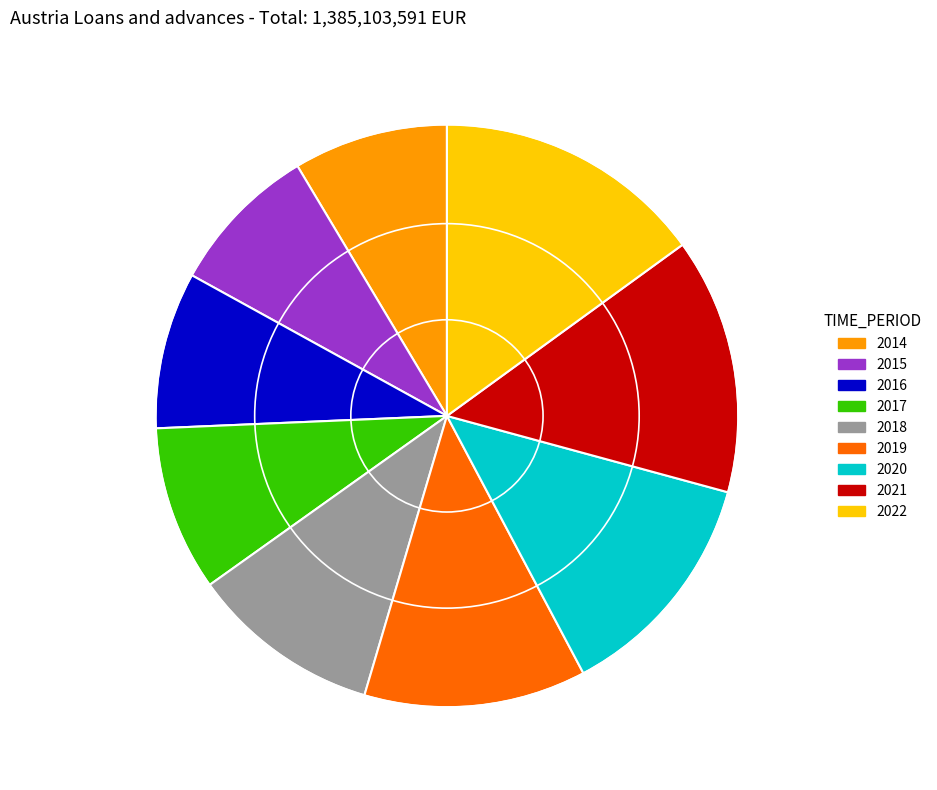

What is the largest slice in the pie chart?

2022